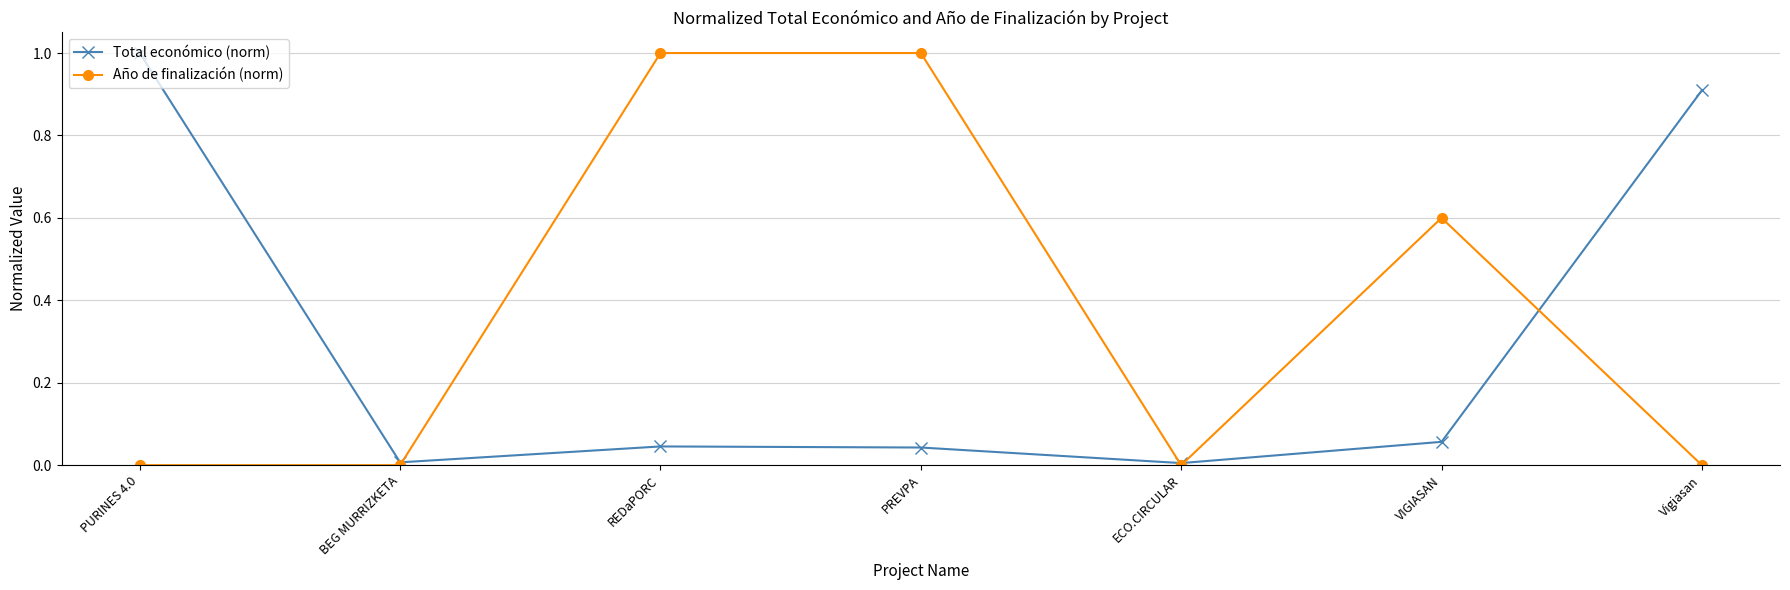

True or false: Año de finalización (norm) and Total económico (norm) intersect in this chart.

True